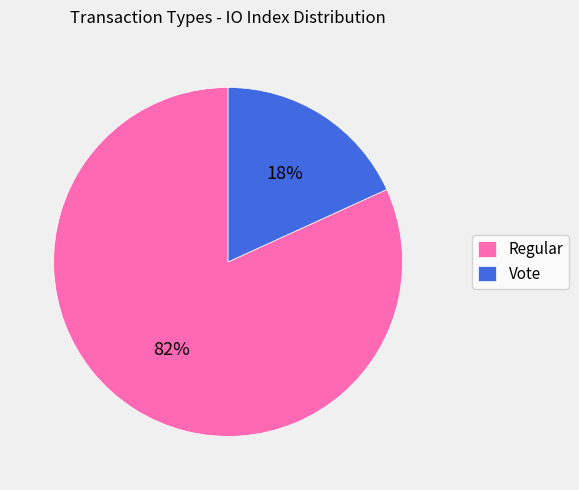

Which has a higher value, Vote or Regular?

Regular